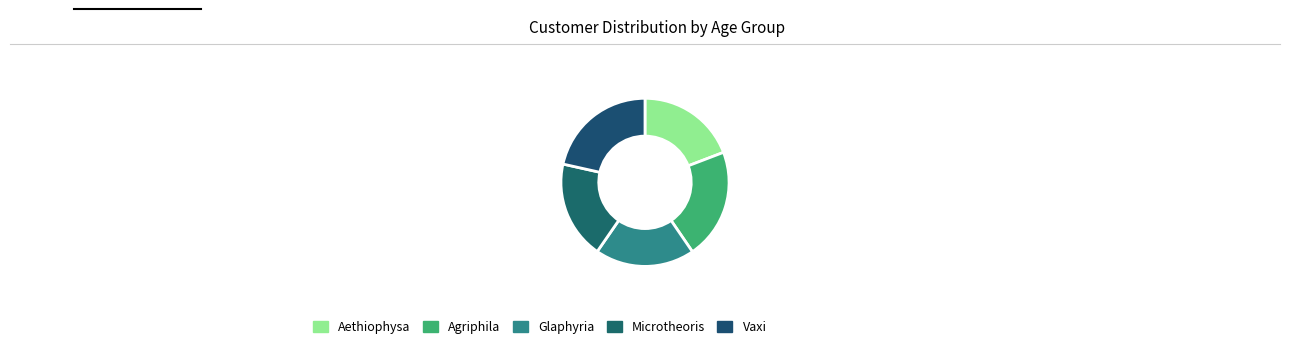

To the nearest percent, what percentage of the pie is Microtheoris?

19%